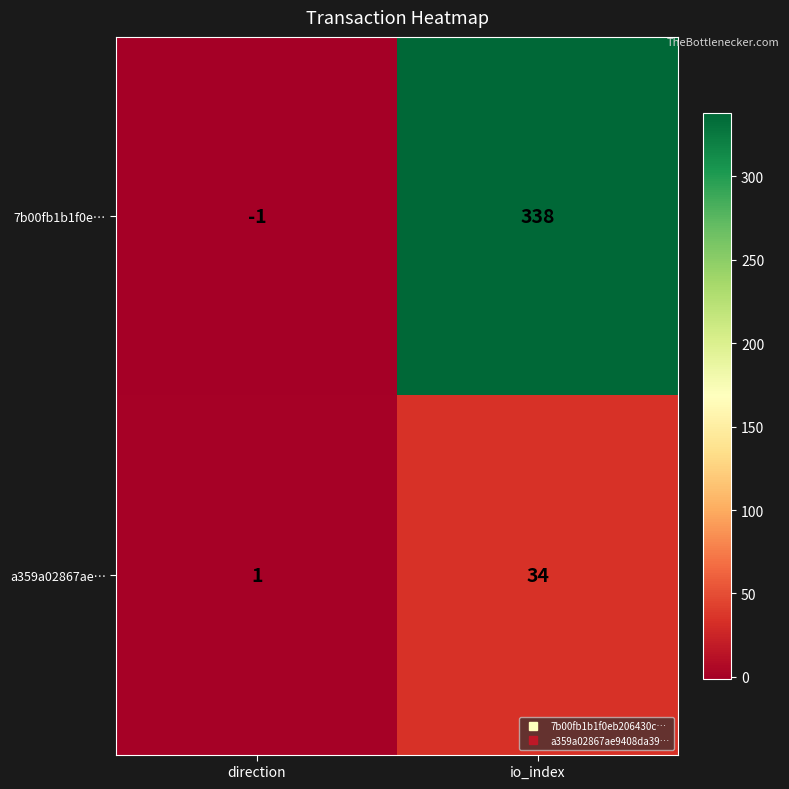

What is the sum of the a359a02867ae… values at direction and io_index?

35